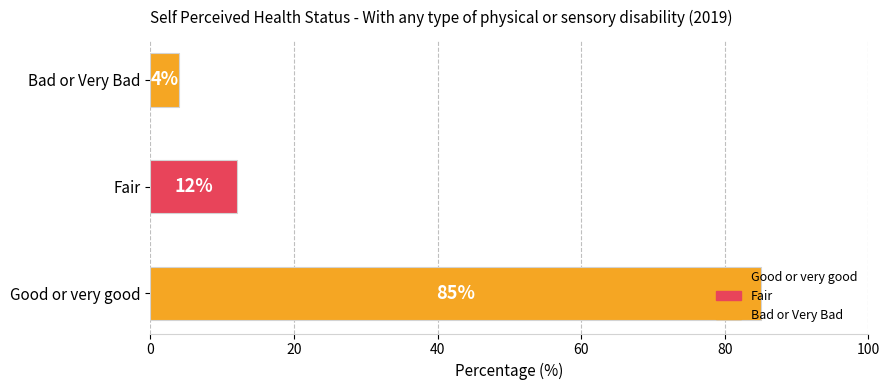

What is the smallest value displayed?

4